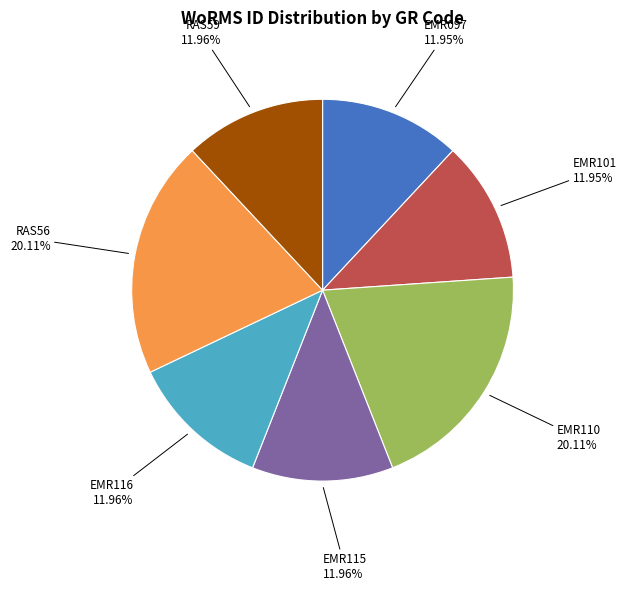

Does any single category account for the majority?

No